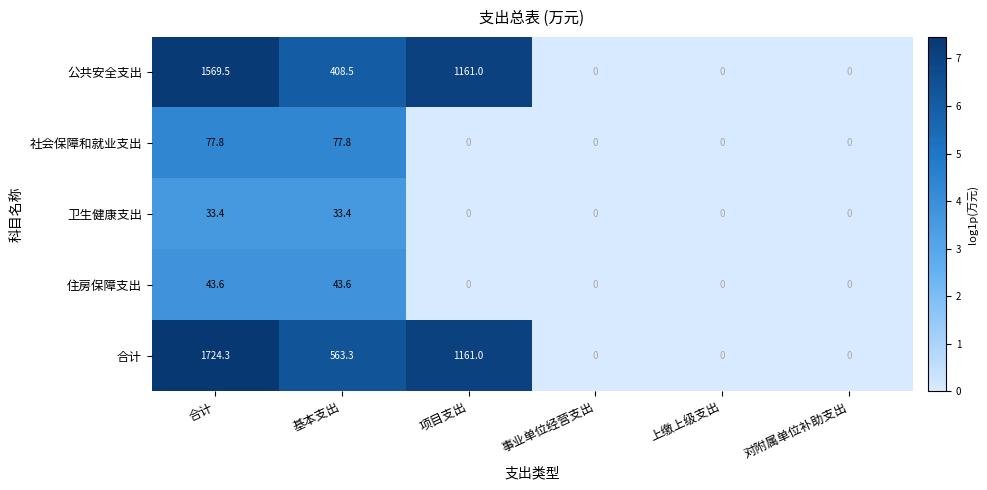

Which series has the widest spread of values?

合计